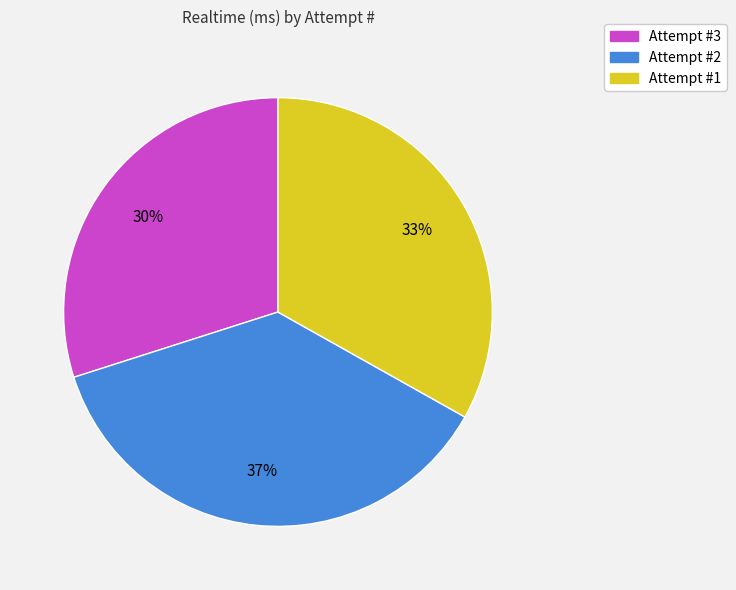

Which has a higher value, Attempt #1 or Attempt #3?

Attempt #1